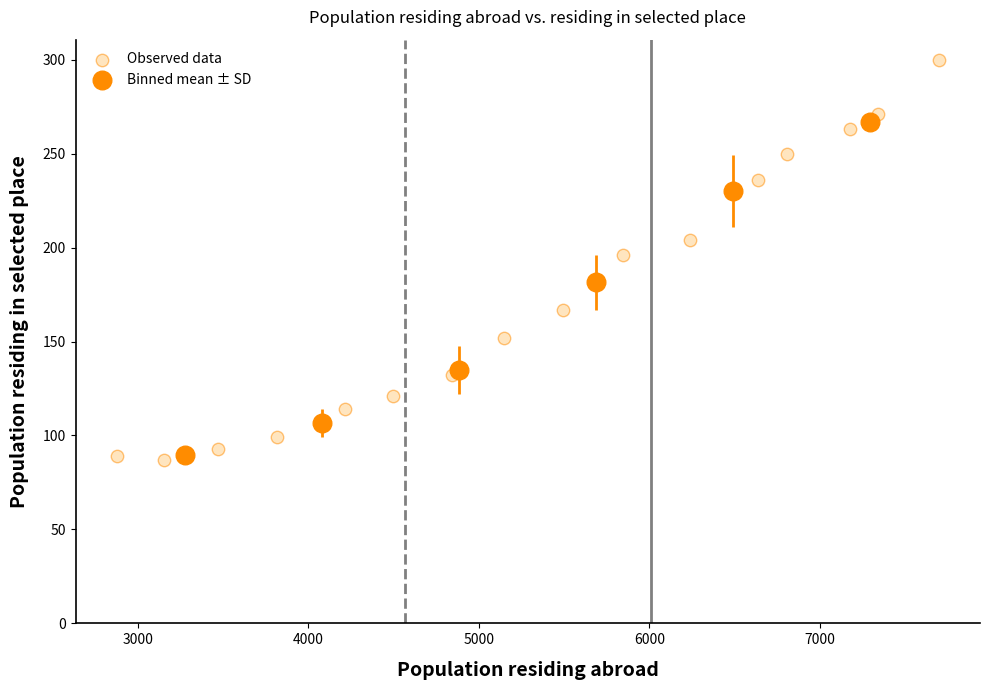

Which series has the largest Y range (max minus min)?

Observed data